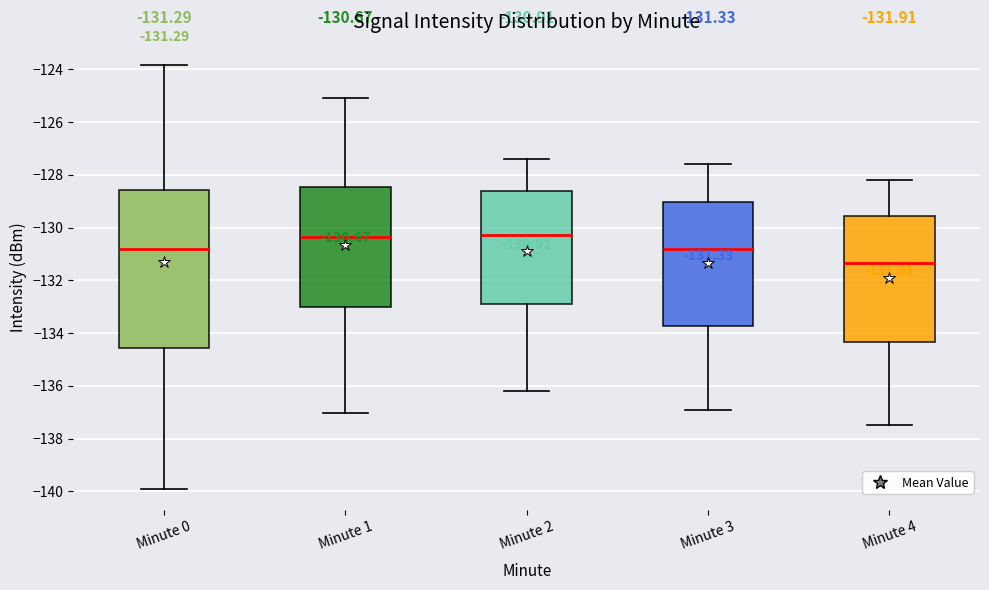

Which box is the tallest, from its lower edge to its upper edge?

Minute 0